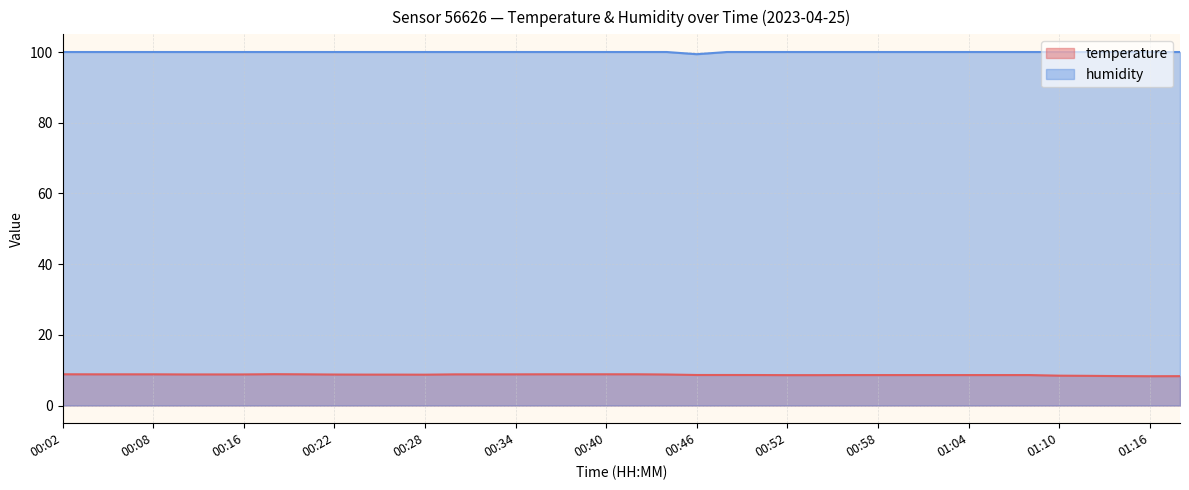

List the series in order of their peak value, highest first.

humidity, temperature